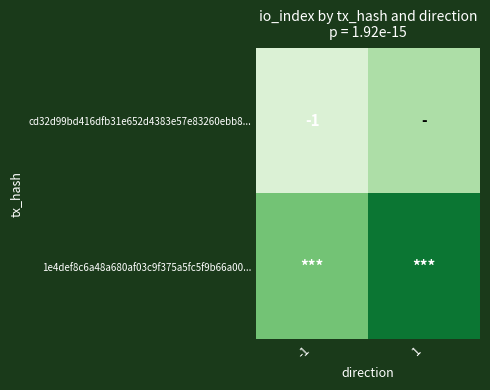

At which category is the sum across all series the highest?

1